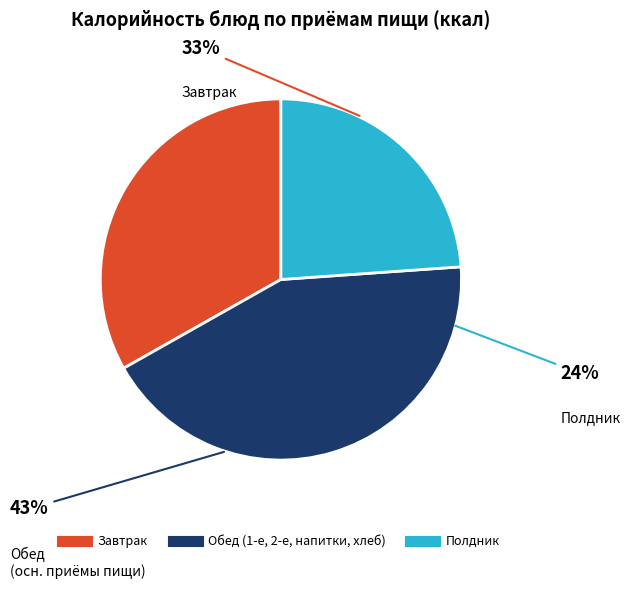

Is there a majority slice in this chart?

No